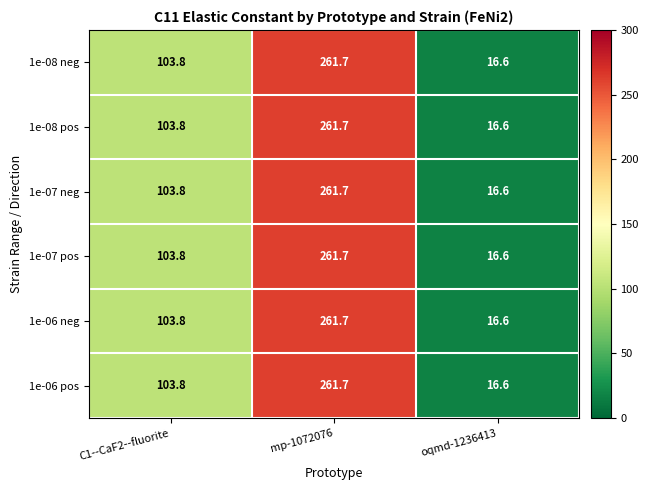

What is the sum of the 1e-07 pos values at mp-1072076 and C1--CaF2--fluorite?

365.5